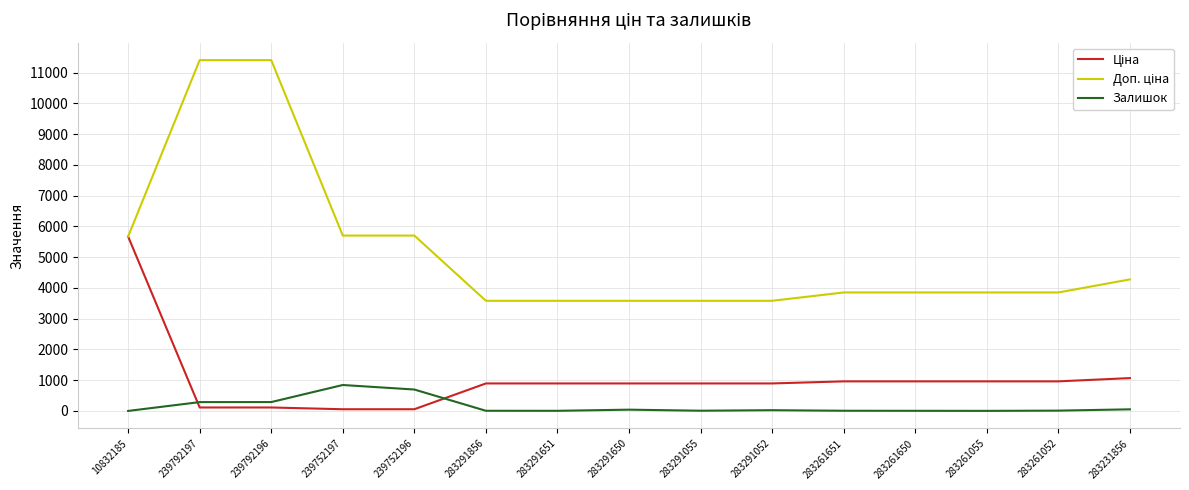

What position from the left is 283261651?

11